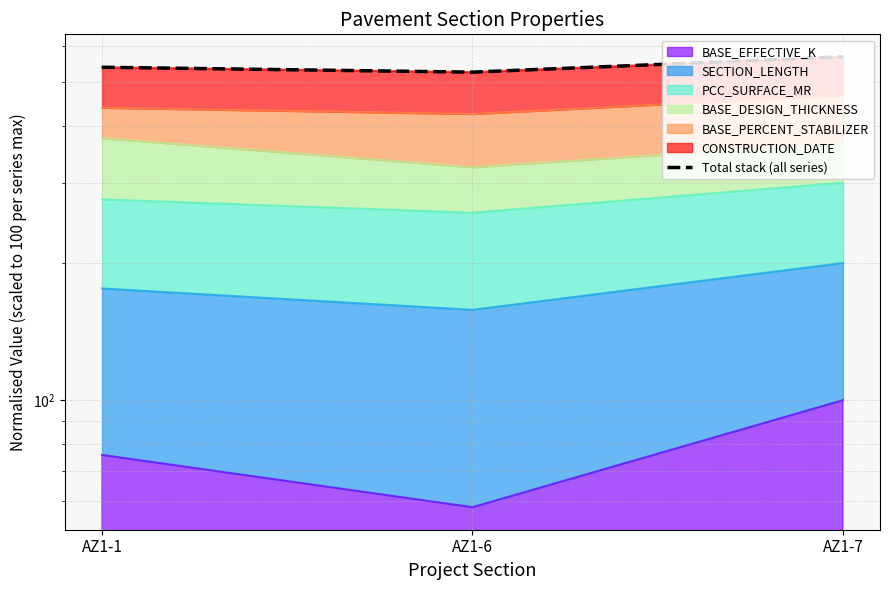

Which label corresponds to the smallest value in the chart?

AZ1-6